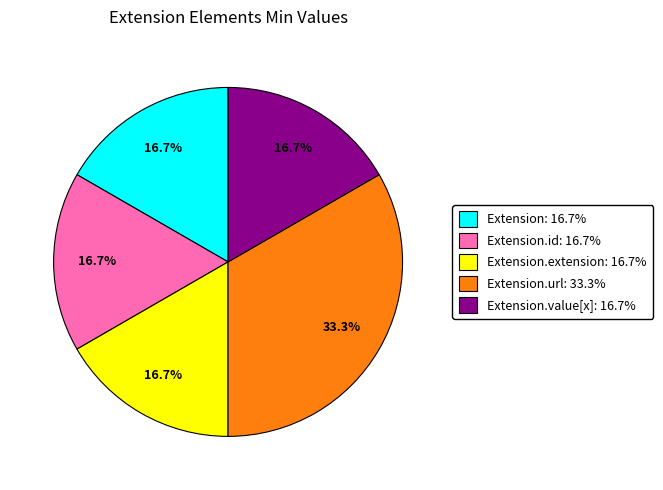

How much of the chart is everything except Extension.url: 33.3%?

66.7%